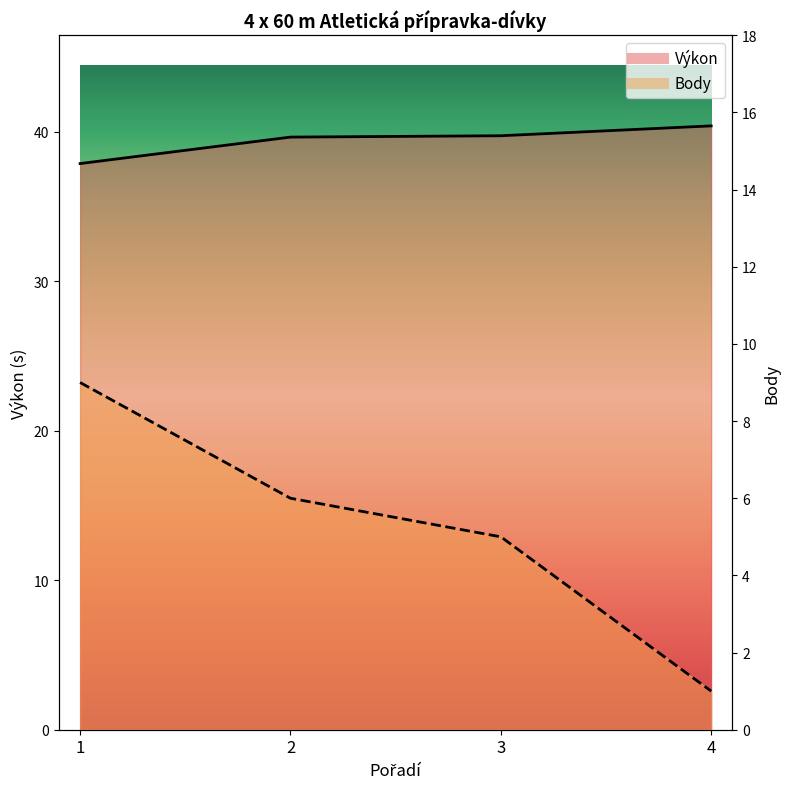

How many Body values are between 5 and 9?

3